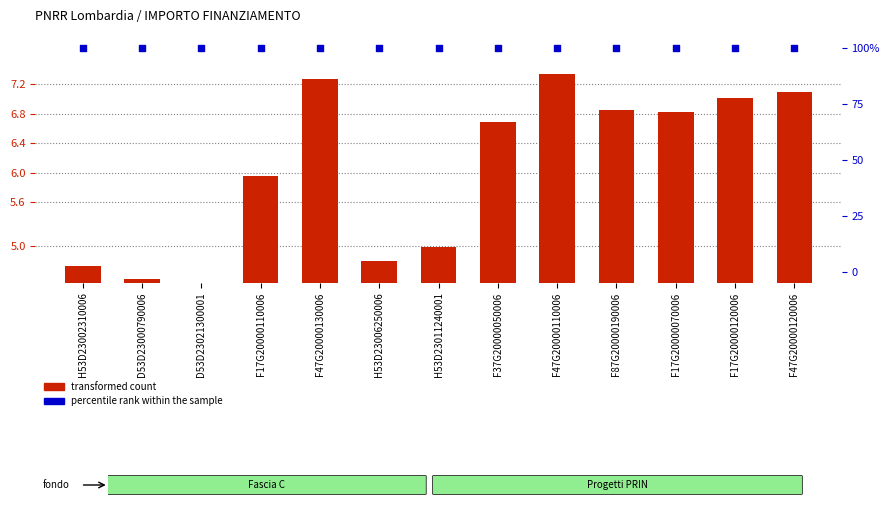

At which category is the sum across all series the highest?

F47G20000110006